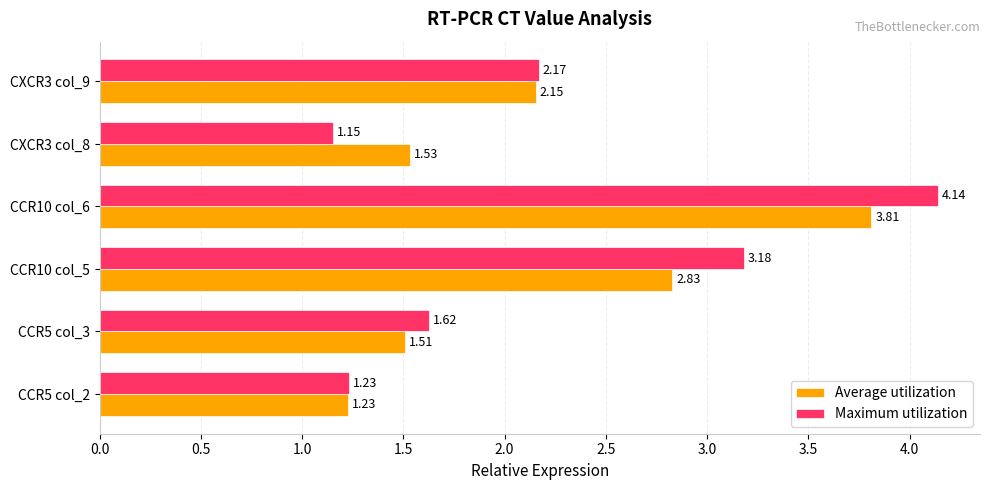

Which series has the largest range (max minus min)?

Maximum utilization